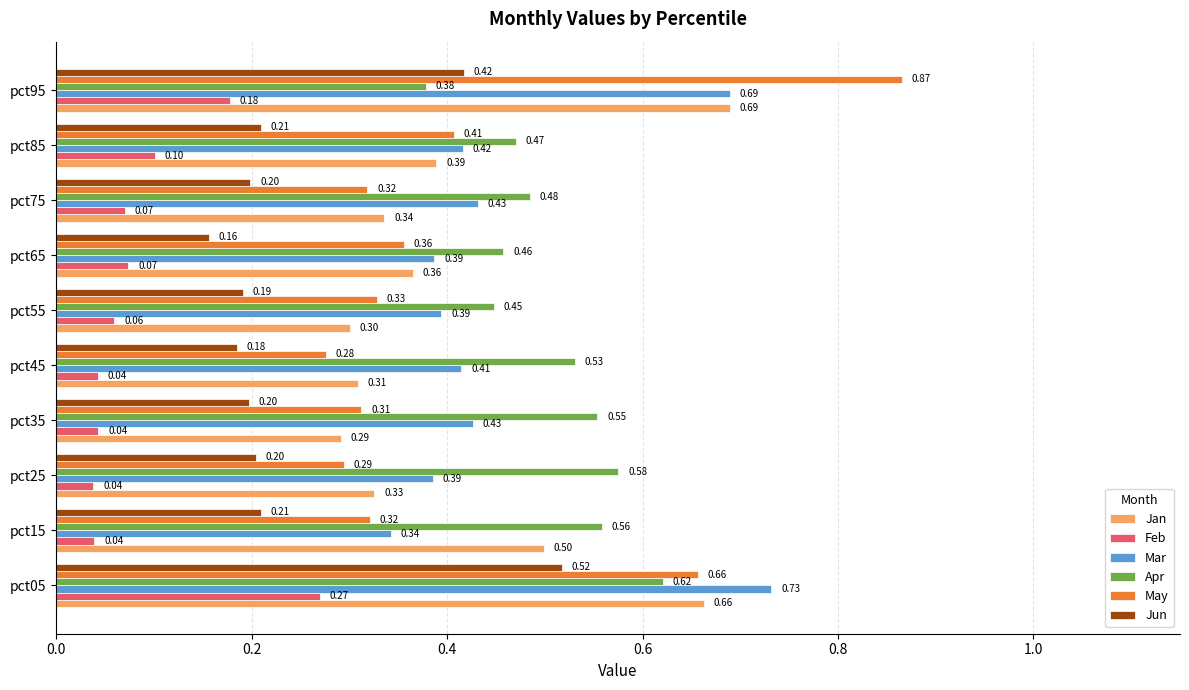

At how many categories does at least one series exceed 0?

10